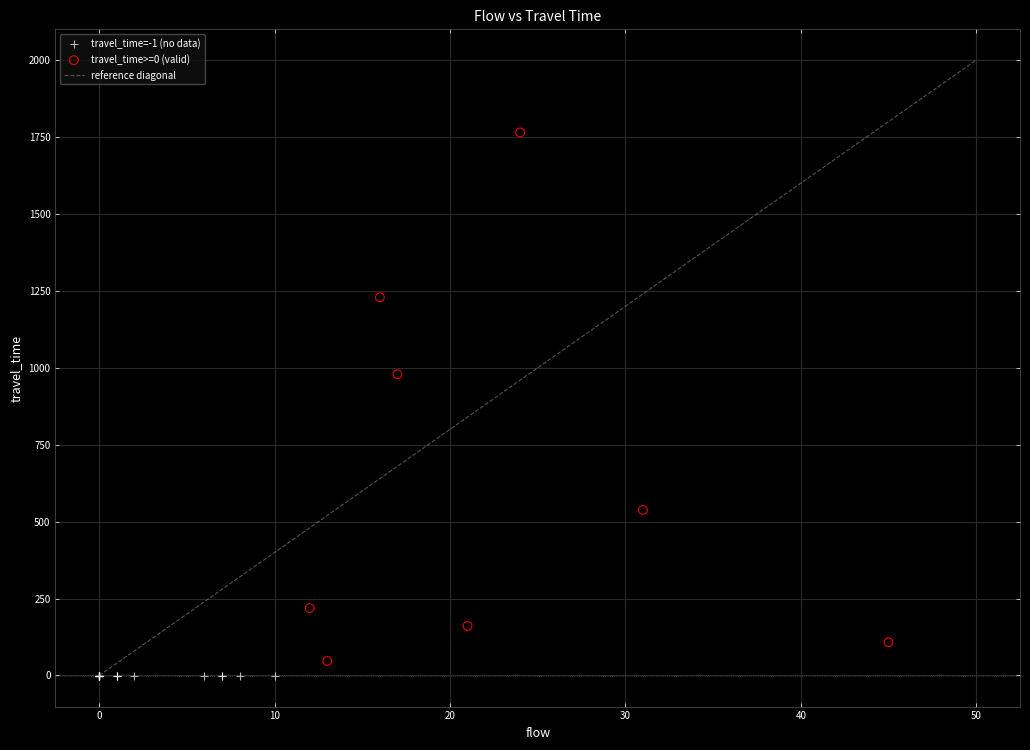

Which series reaches the maximum Y coordinate?

travel_time>=0 (valid)